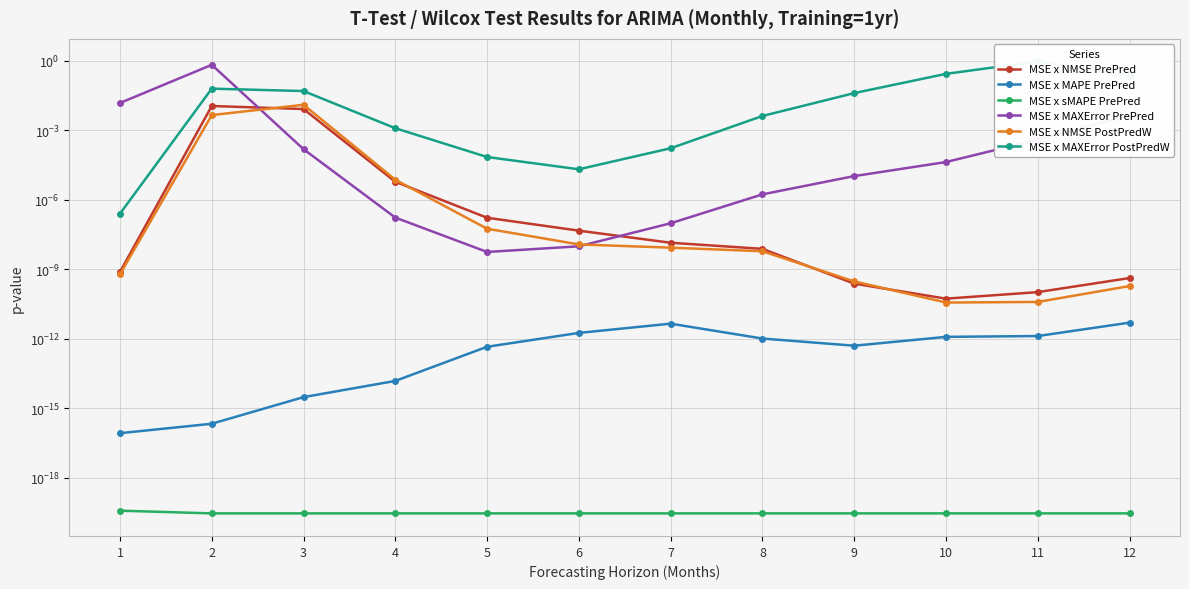

At which label does MSE x MAXError PrePred reach its minimum?

5